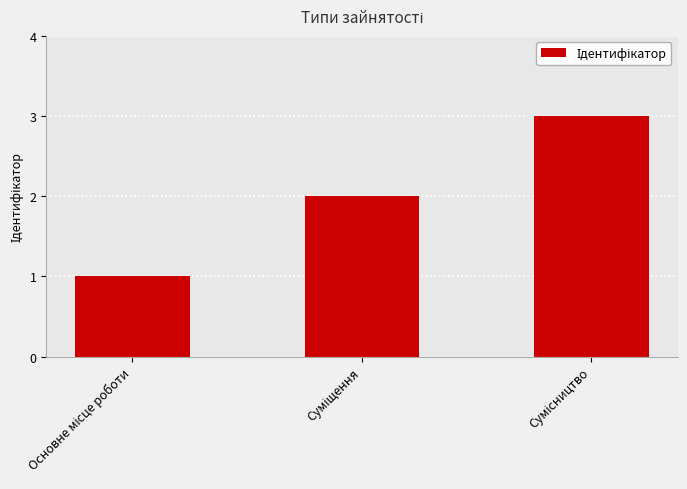

Count the values in the range 1 to 3.

3